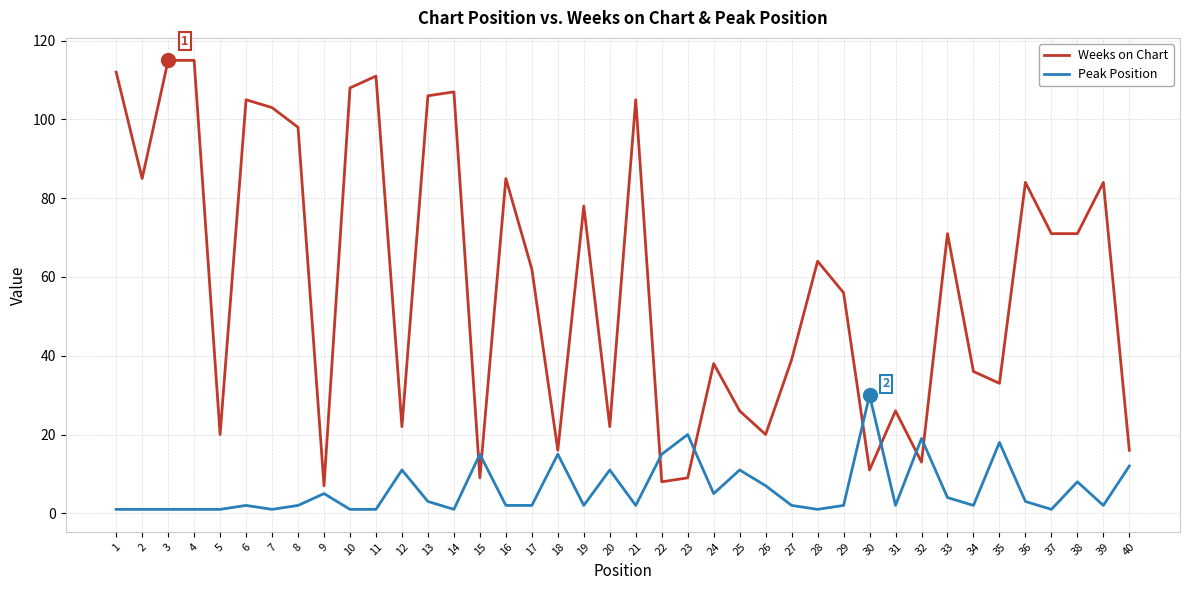

Which category has the highest value in the Peak Position series?

30